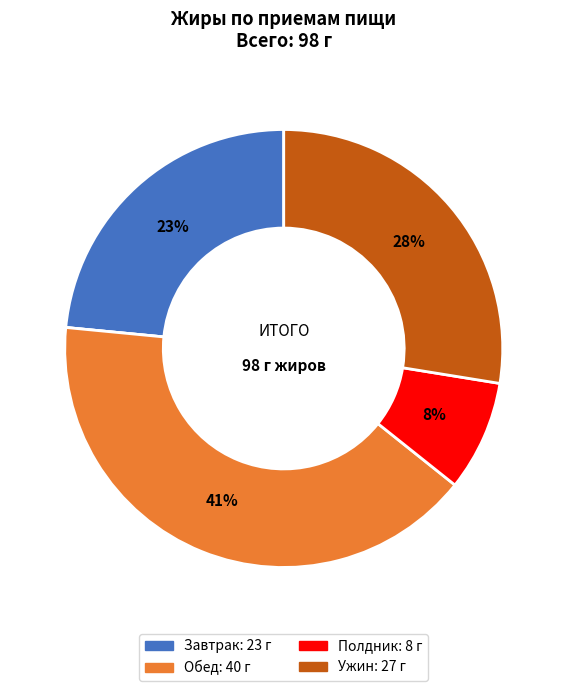

Is there a majority slice in this chart?

No